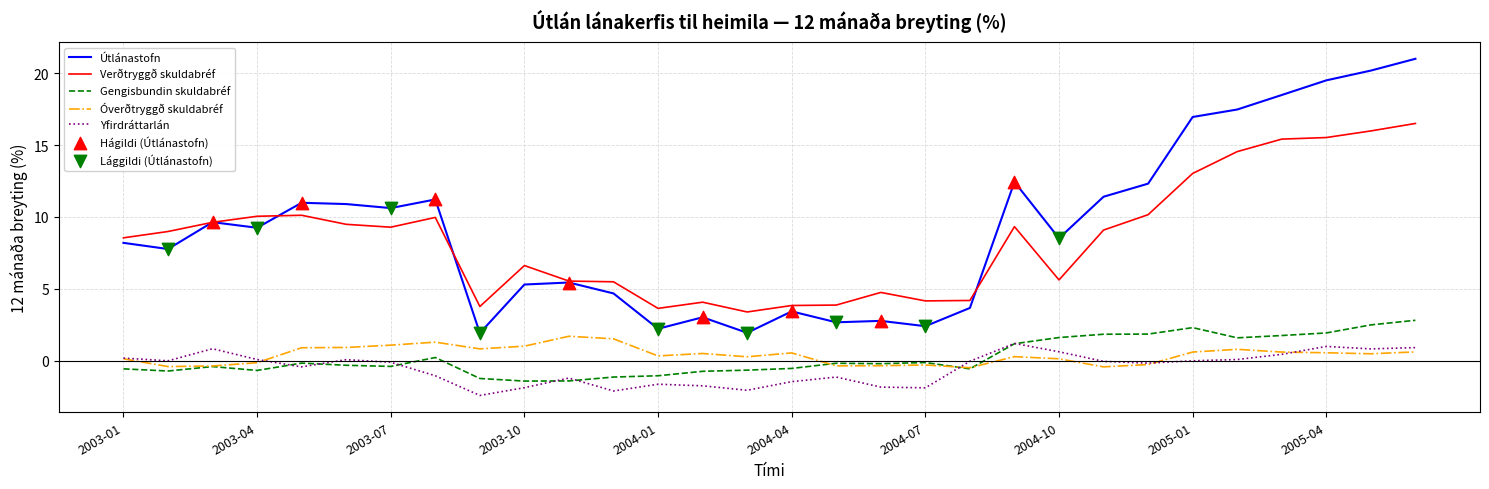

What is the smallest value displayed?

-2.4